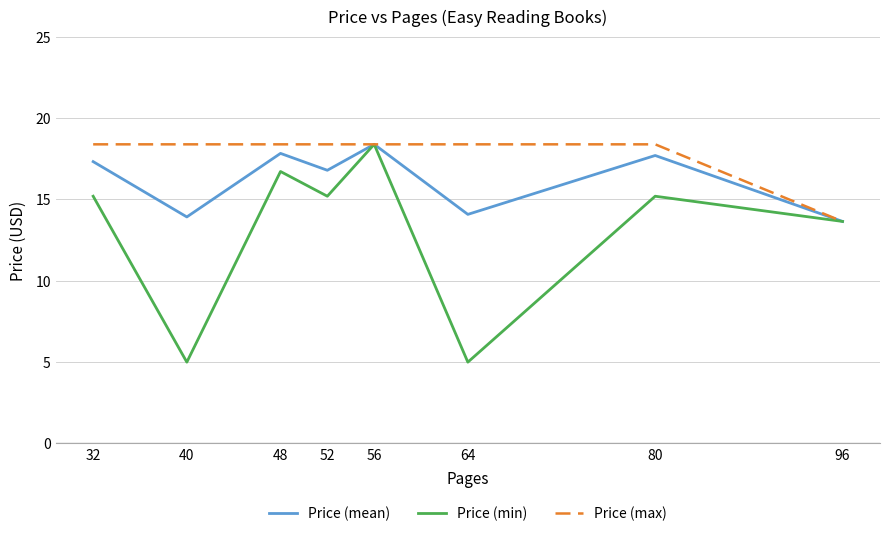

Rank the series by their average value, from lowest to highest.

Price (min), Price (mean), Price (max)